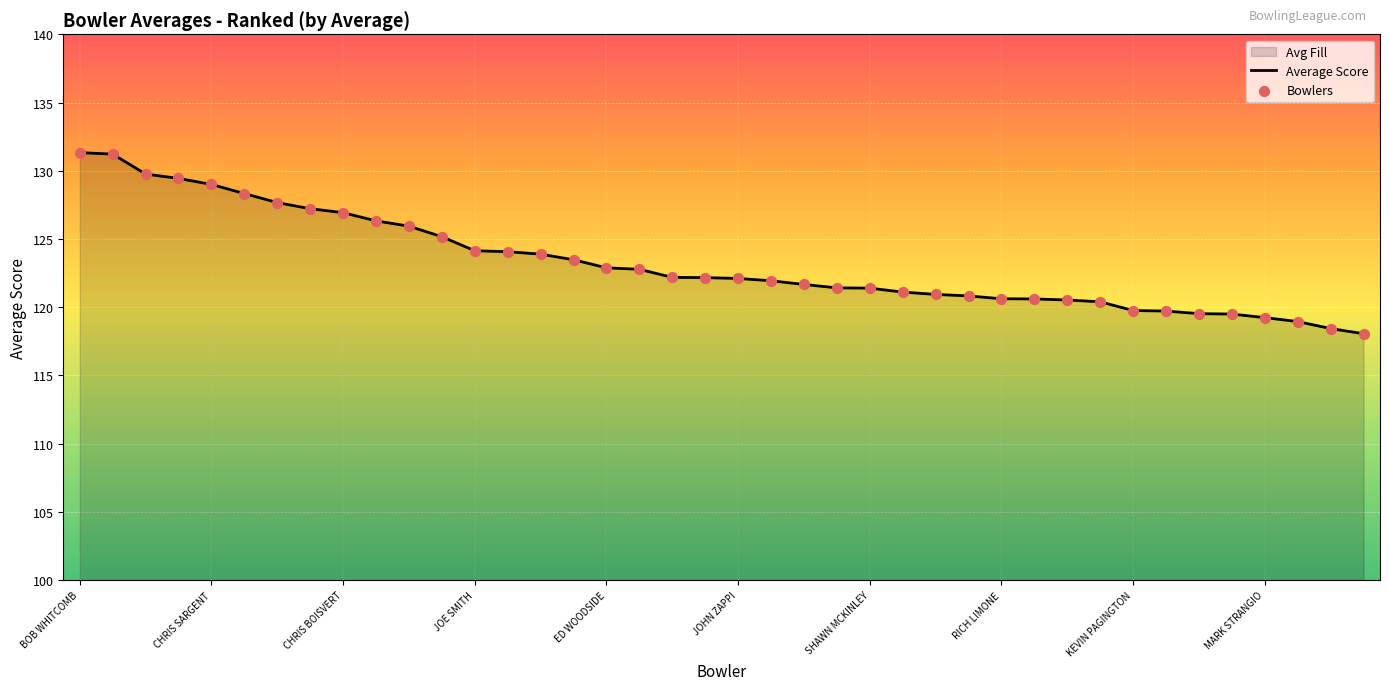

What is the greatest value displayed?

131.3